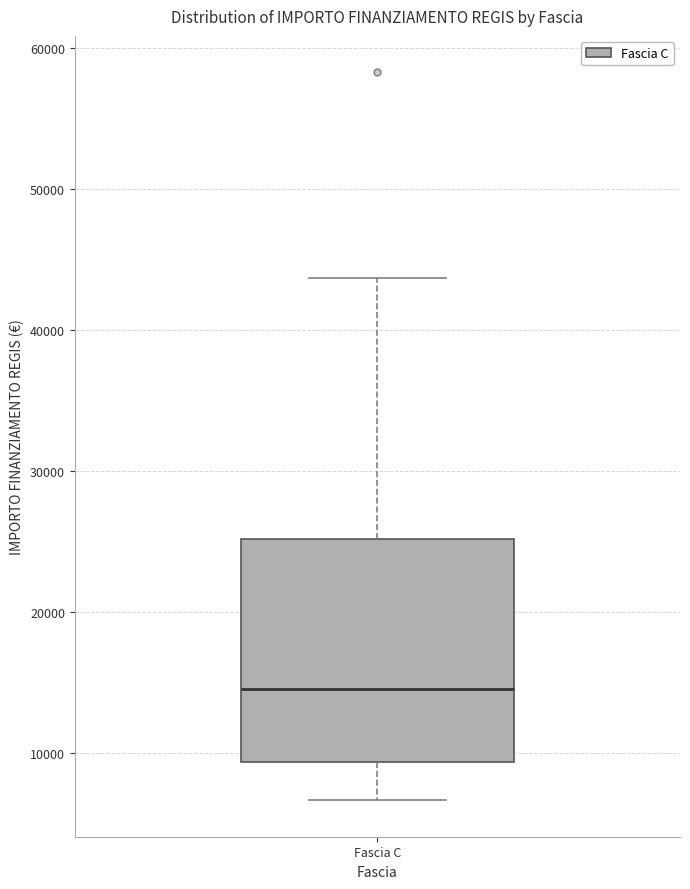

Read this box plot against the y-axis: the position of the median line, the range covered by the box, and the ends of both whiskers. The values are not printed on the chart, so give them approximately, as read against the axis.

median 15000, box 9000 to 25000, whiskers 7000 to 44000